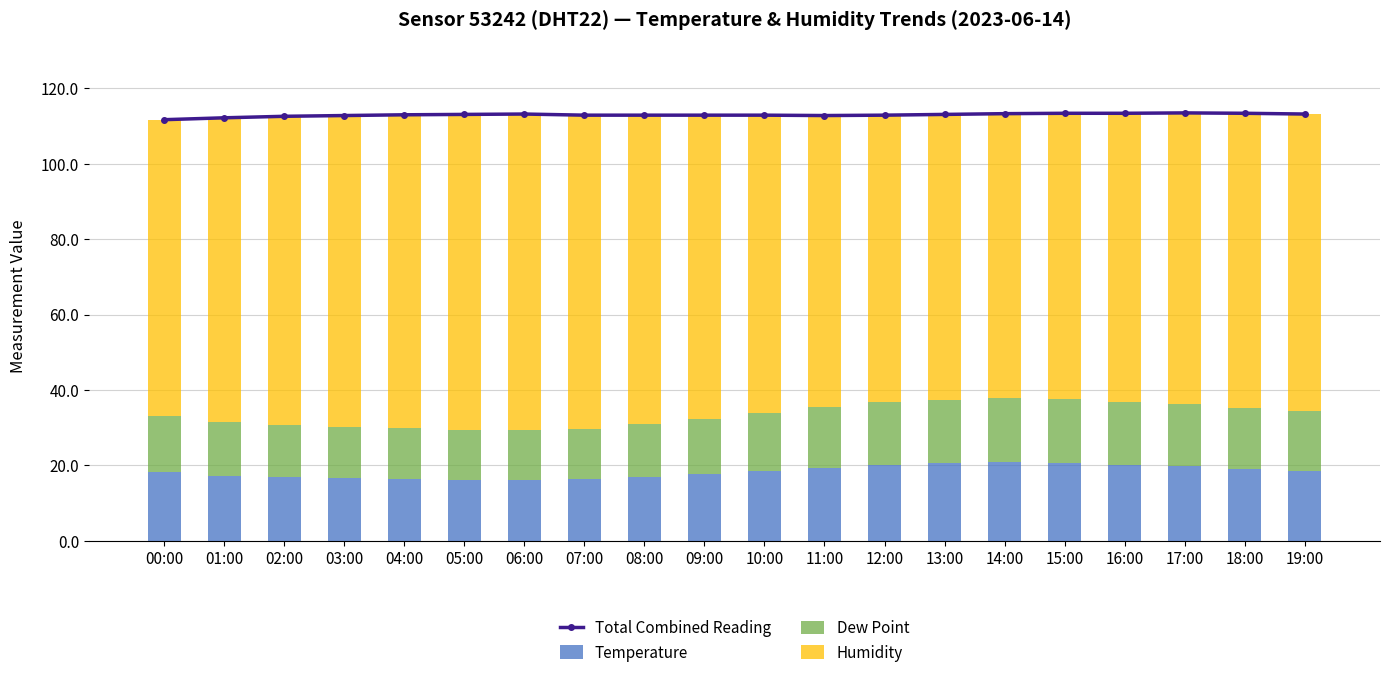

What is the maximum value for Temperature?

20.8